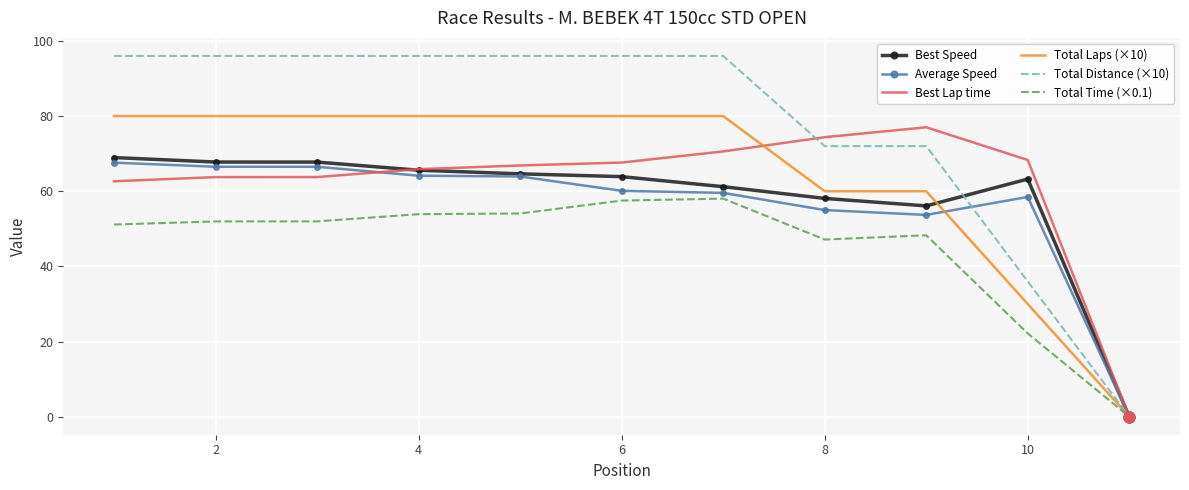

Which series has the largest range (max minus min)?

Total Distance (×10)